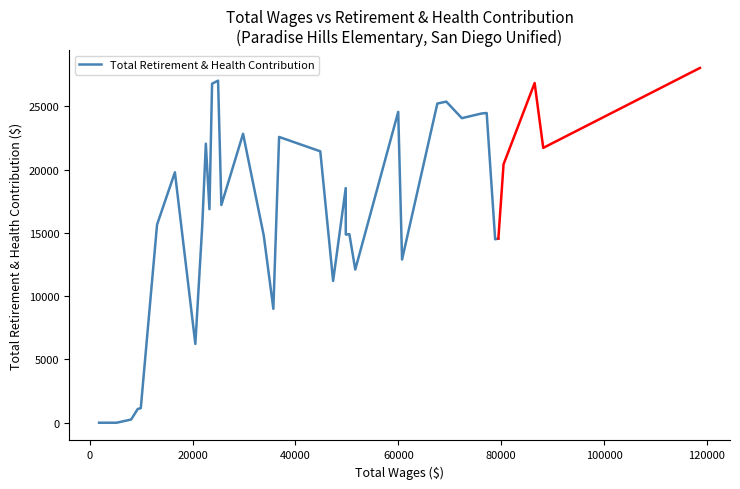

The chart shows a value of 14260 at 17. True or false?

False